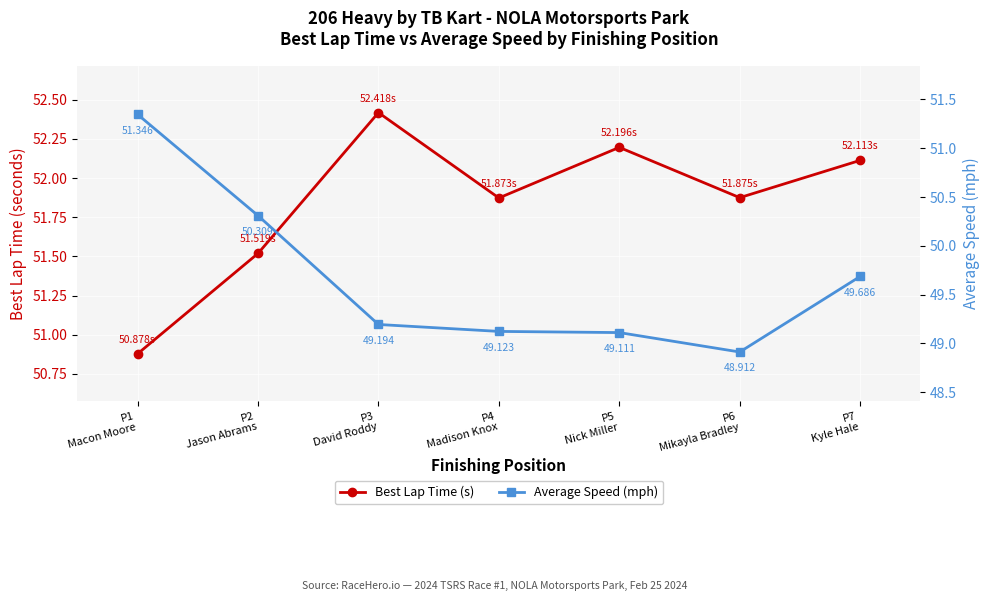

At which label does Best Lap Time (s) reach its minimum?

P1
Macon Moore